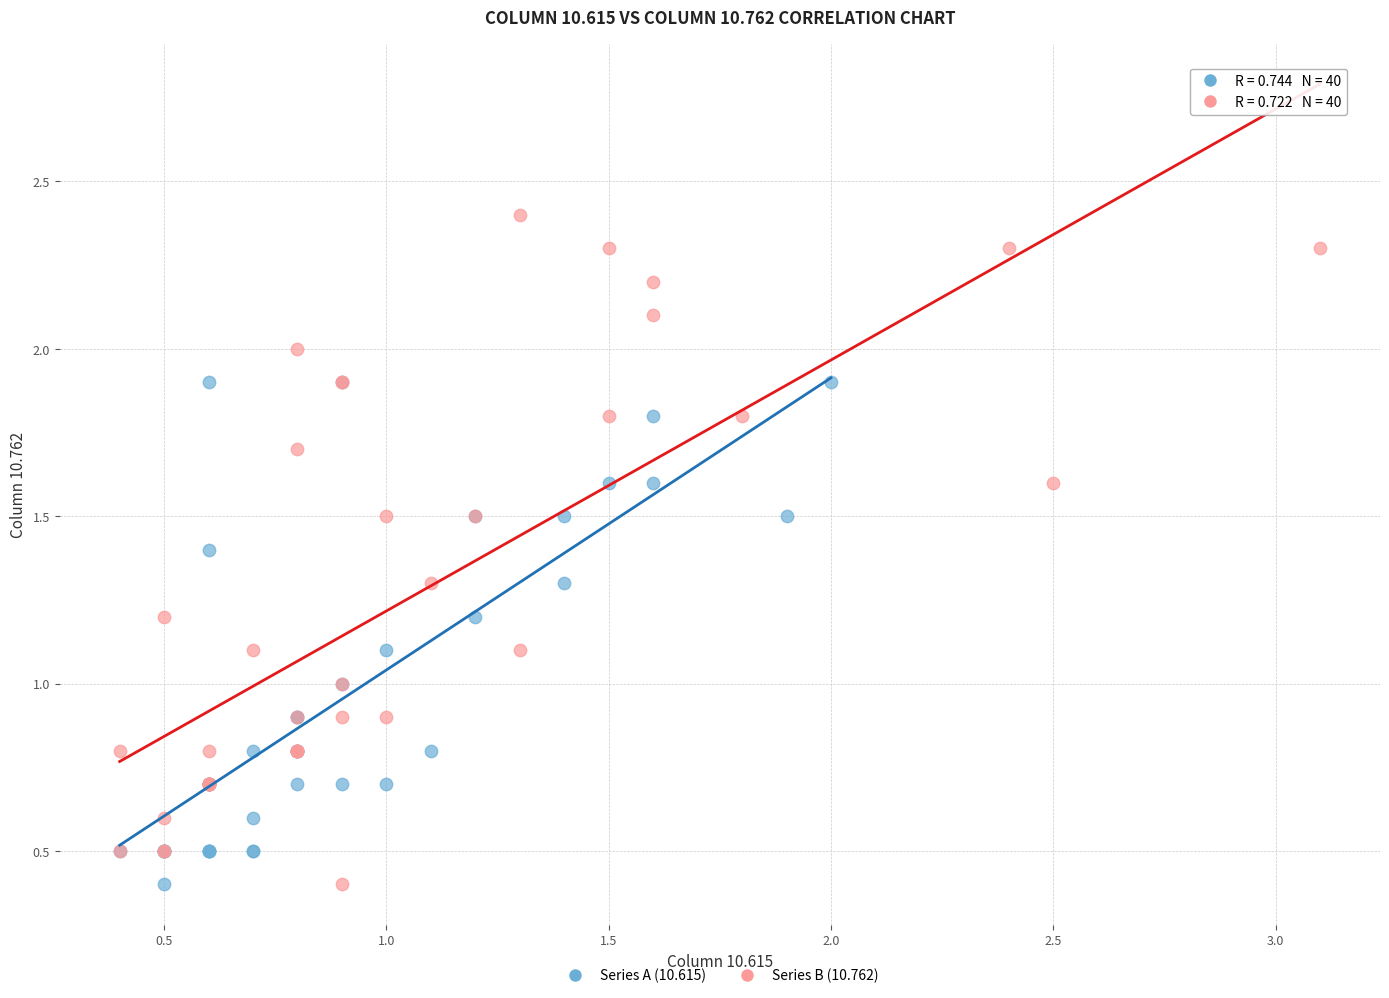

Which series reaches the maximum Y coordinate?

Series B (10.762)